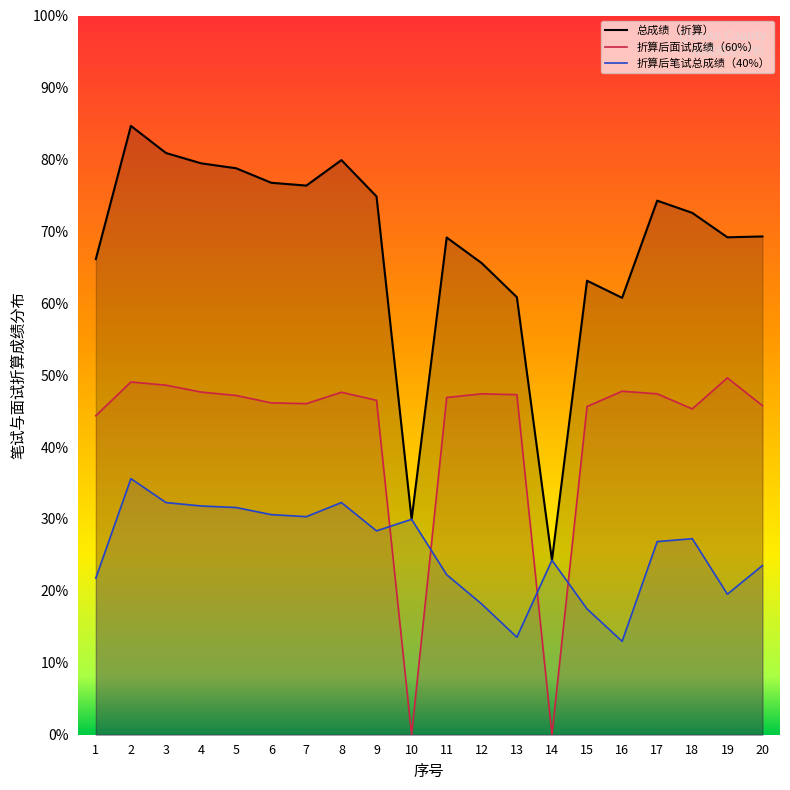

Does the chart have visible grid lines?

No